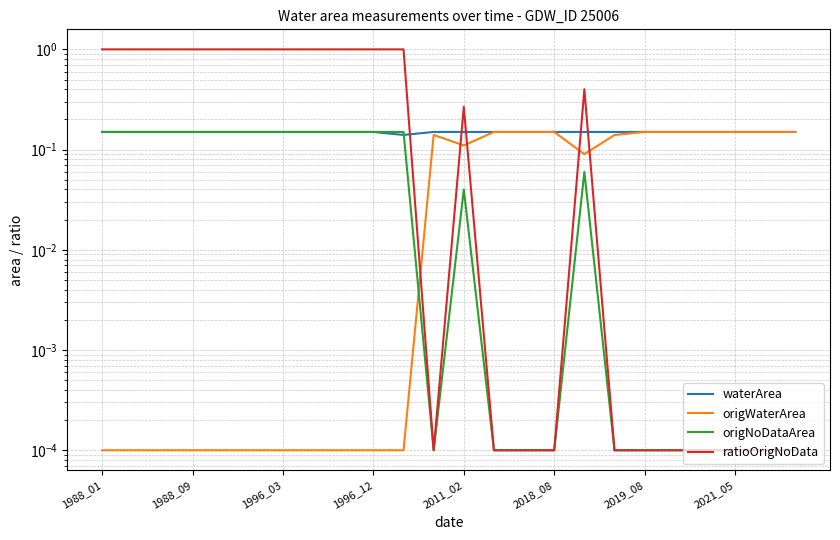

What is the spread (max minus min) of values at 1988_01?

1.0